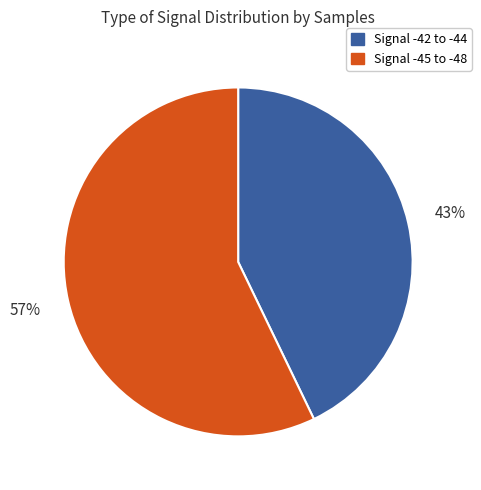

True or false: Signal -42 to -44 accounts for 43% of the total.

True